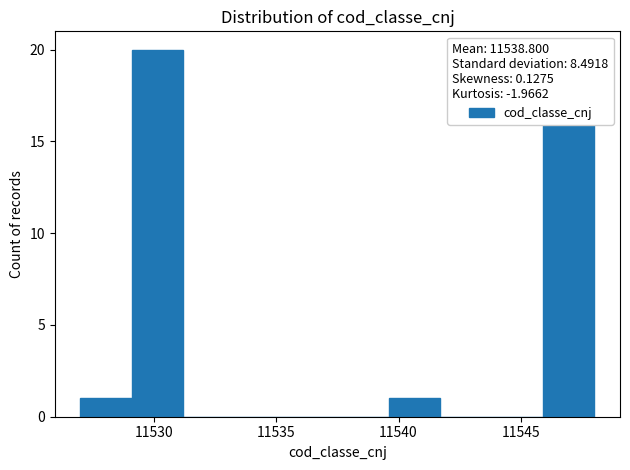

Which range on the x-axis has the tallest bar?

11529.1 to 11531.2